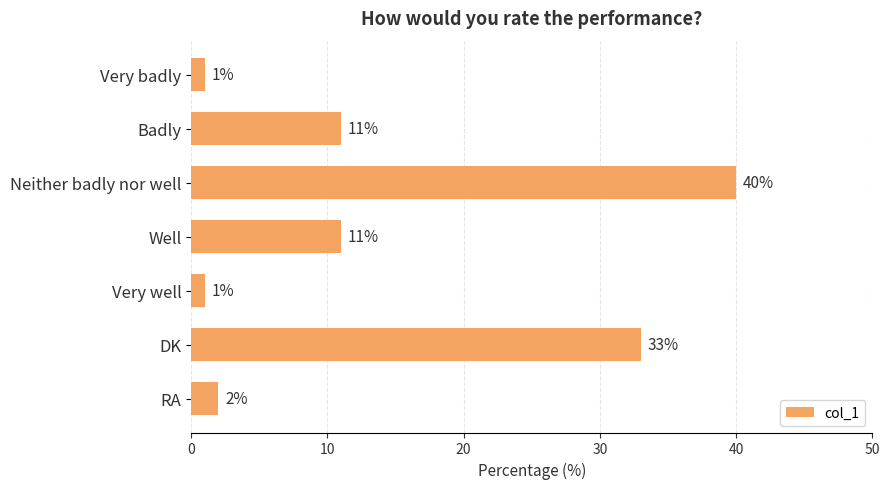

Is it true that the value at Well is 17?

False